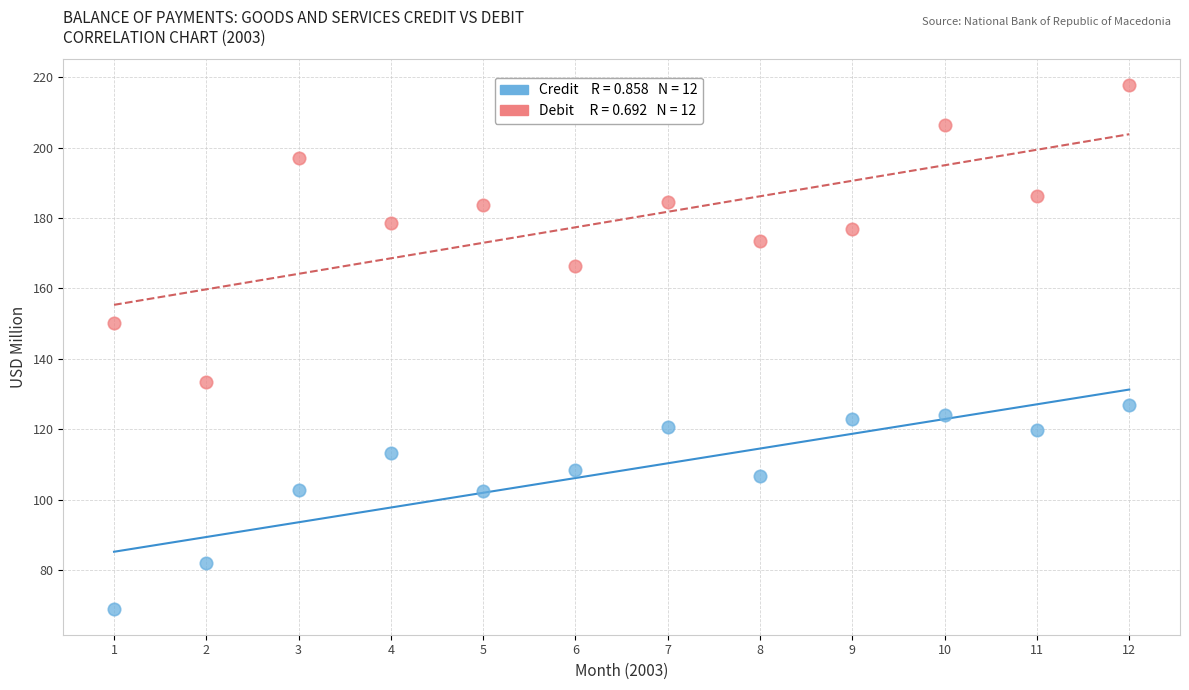

Across all series, what Y value is closest to 143?

150.2